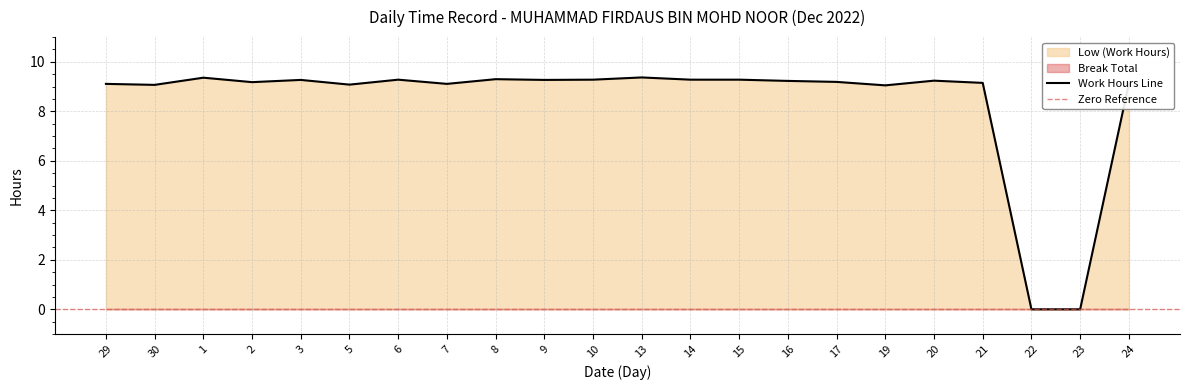

Reading left to right, extract all data points from this chart.

29=9.1	30=9.1	1=9.4	2=9.2	3=9.3	5=9.1	6=9.3	7=9.1	8=9.3	9=9.3	10=9.3	13=9.4	14=9.3	15=9.3	16=9.2	17=9.2	19=9.1	20=9.2	21=9.2	22=0.0	23=0.0	24=9.1